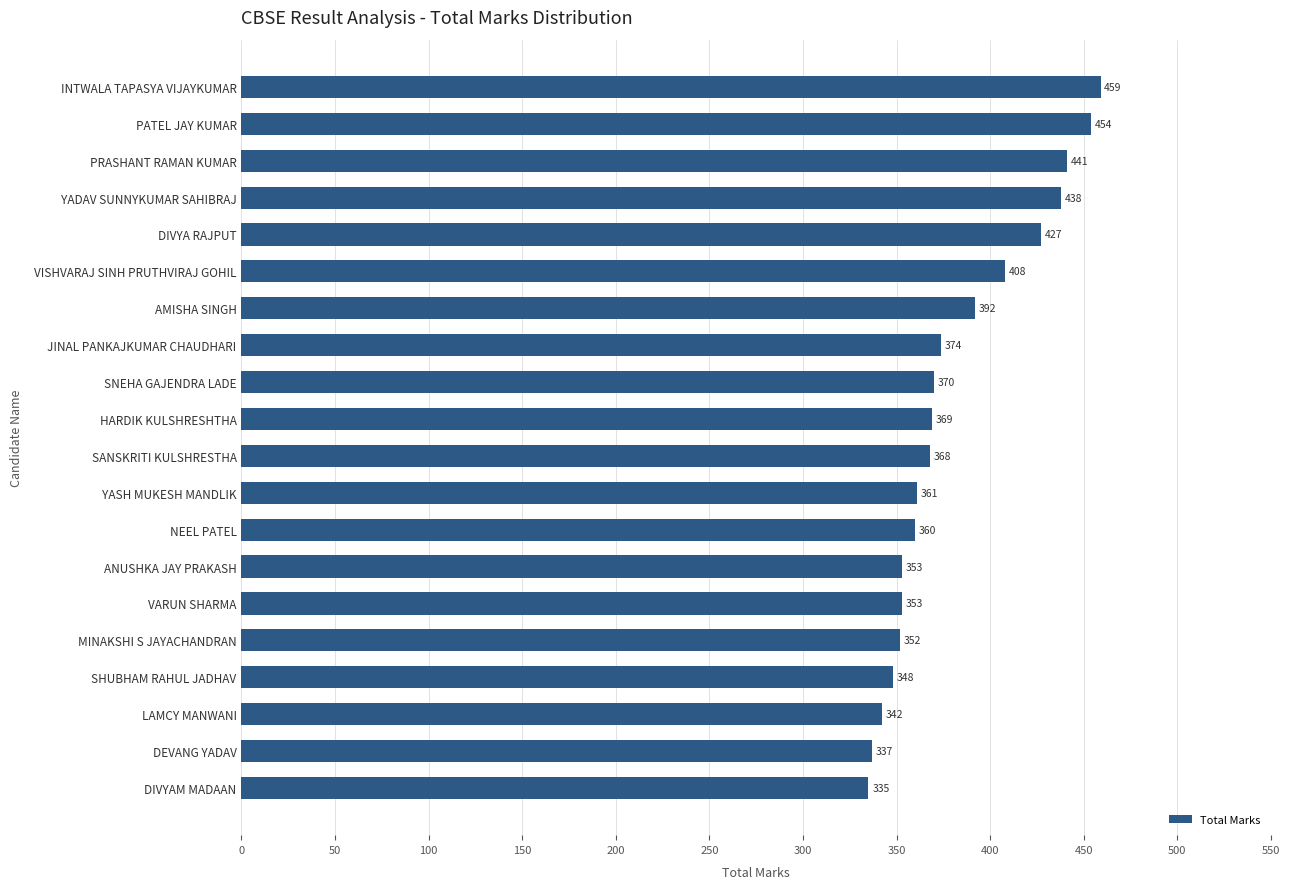

The value at DIVYAM MADAAN is 571. True or false?

False